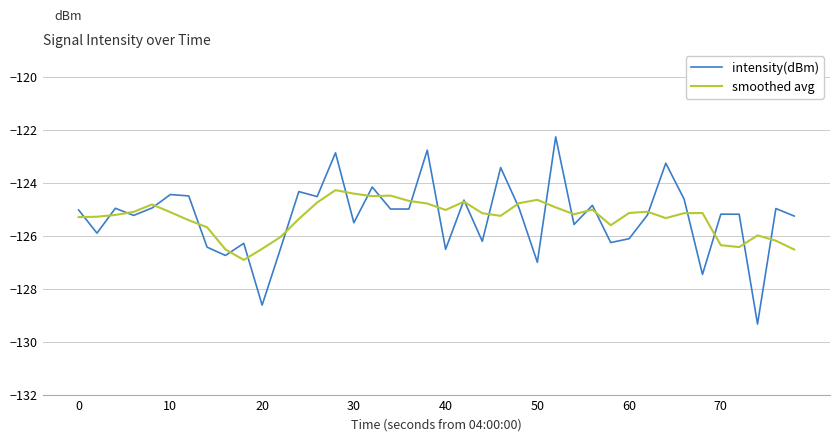

What is the maximum value for intensity(dBm)?

-122.3